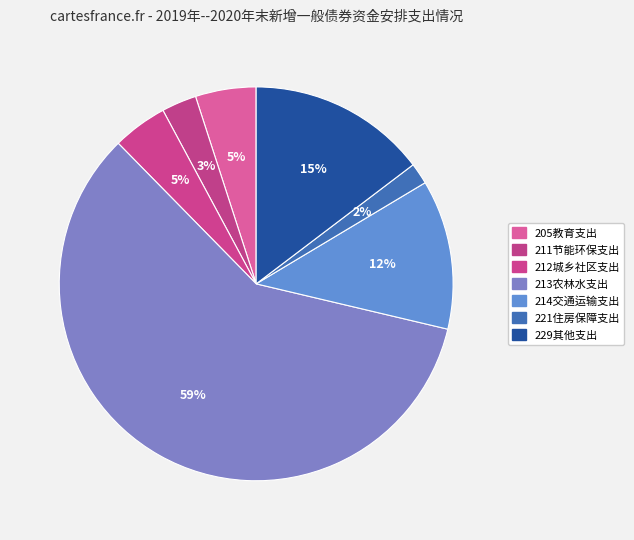

Which category has the biggest portion of the pie?

213农林水支出